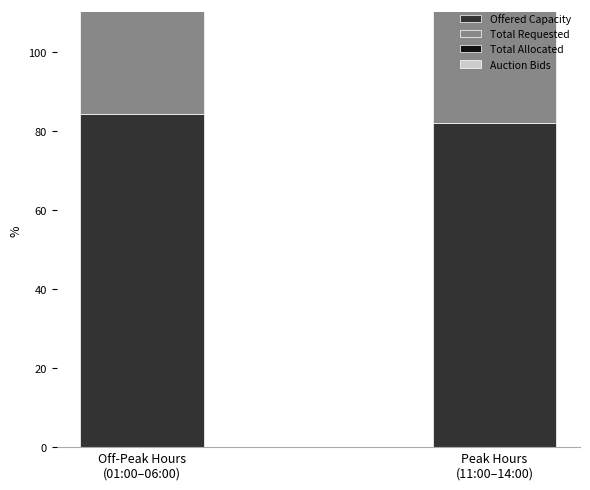

At which label is Auction Bids closest to 96?

Off-Peak Hours
(01:00–06:00)